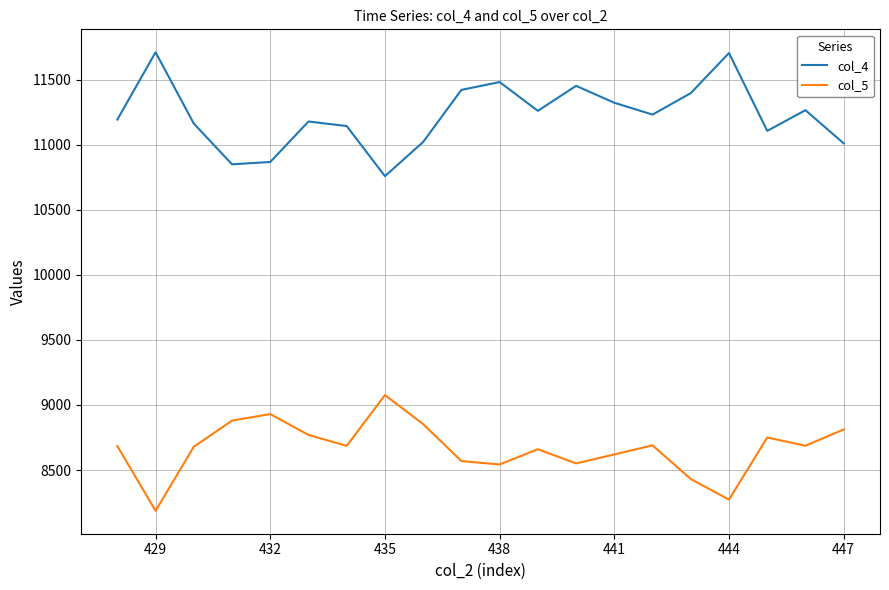

Which series has the largest total across all categories?

col_4